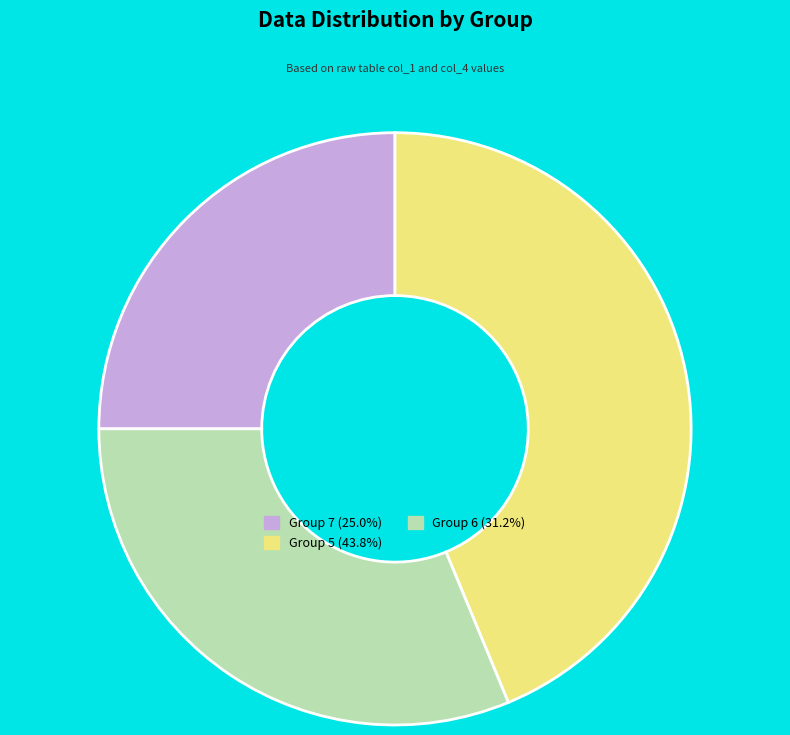

Is there any slice that represents more than half of the pie?

No